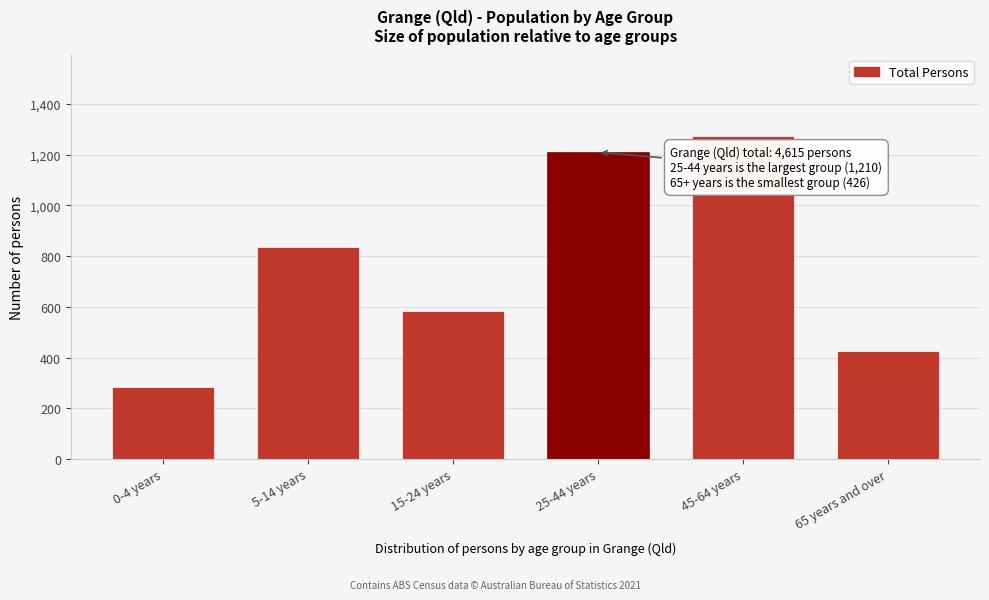

Reading left to right, what are all the values shown in this chart?

284	837	584	1210	1276	426